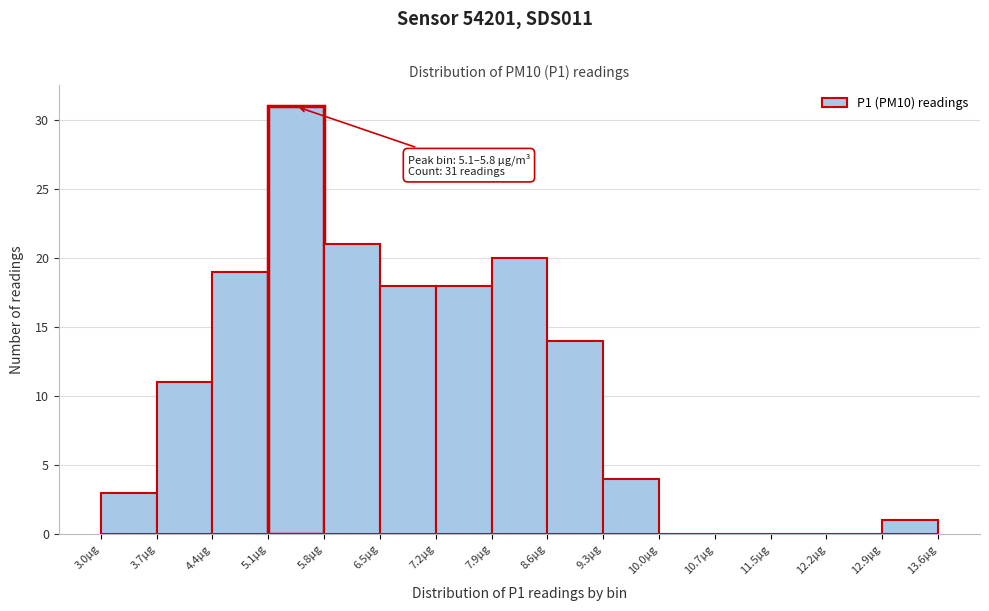

Over which range of the x-axis is the bar tallest?

5.1 to 5.8